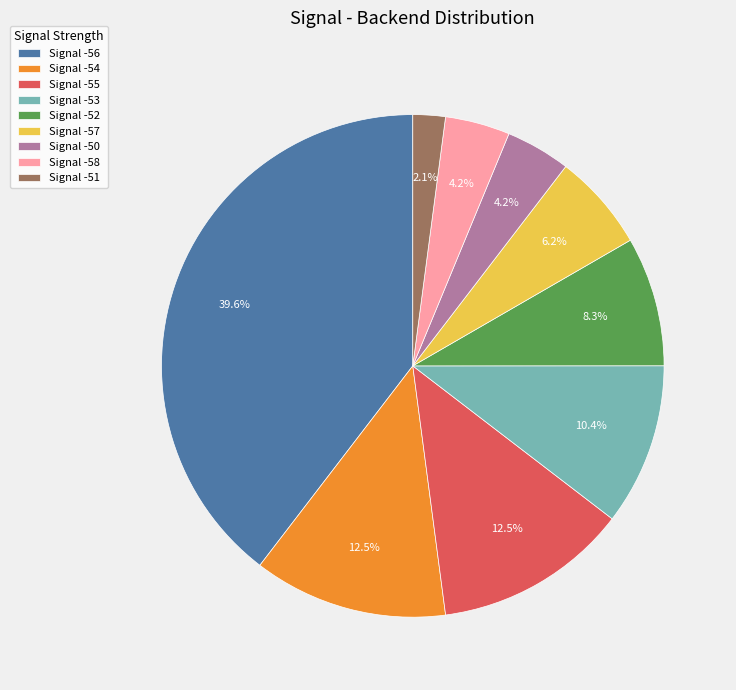

Between Signal -54 and Signal -58, which is larger?

Signal -54